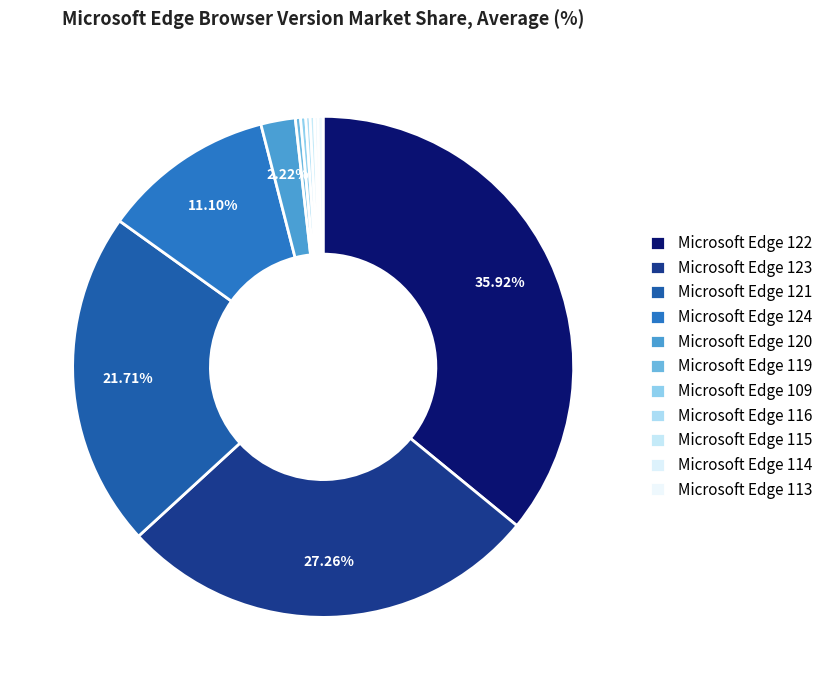

Count the number of slices in the pie.

11